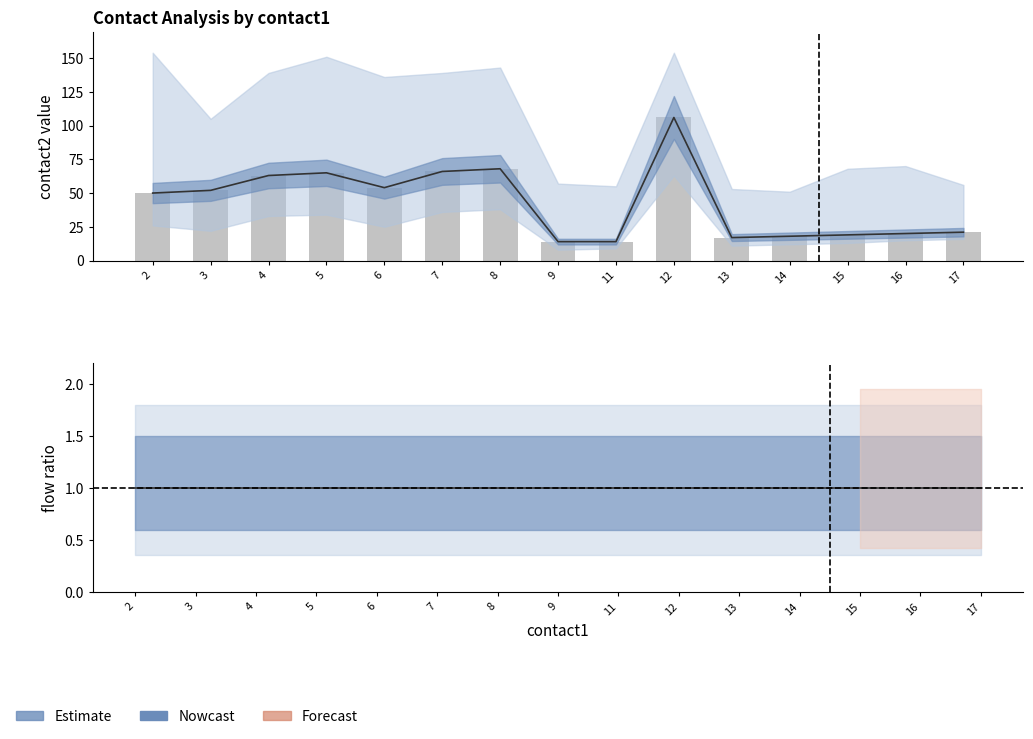

What is the value of the contact2_mean bar at the 14th from the left?

20